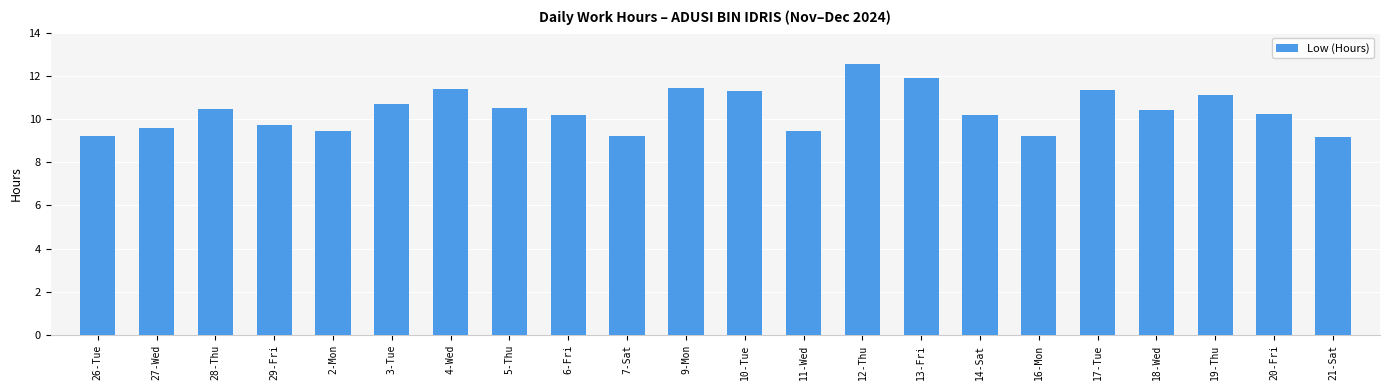

What is the smallest value displayed?

9.2